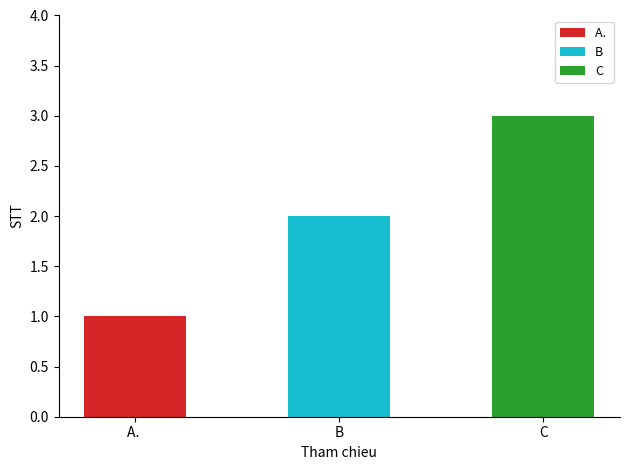

Are the bars horizontal?

No